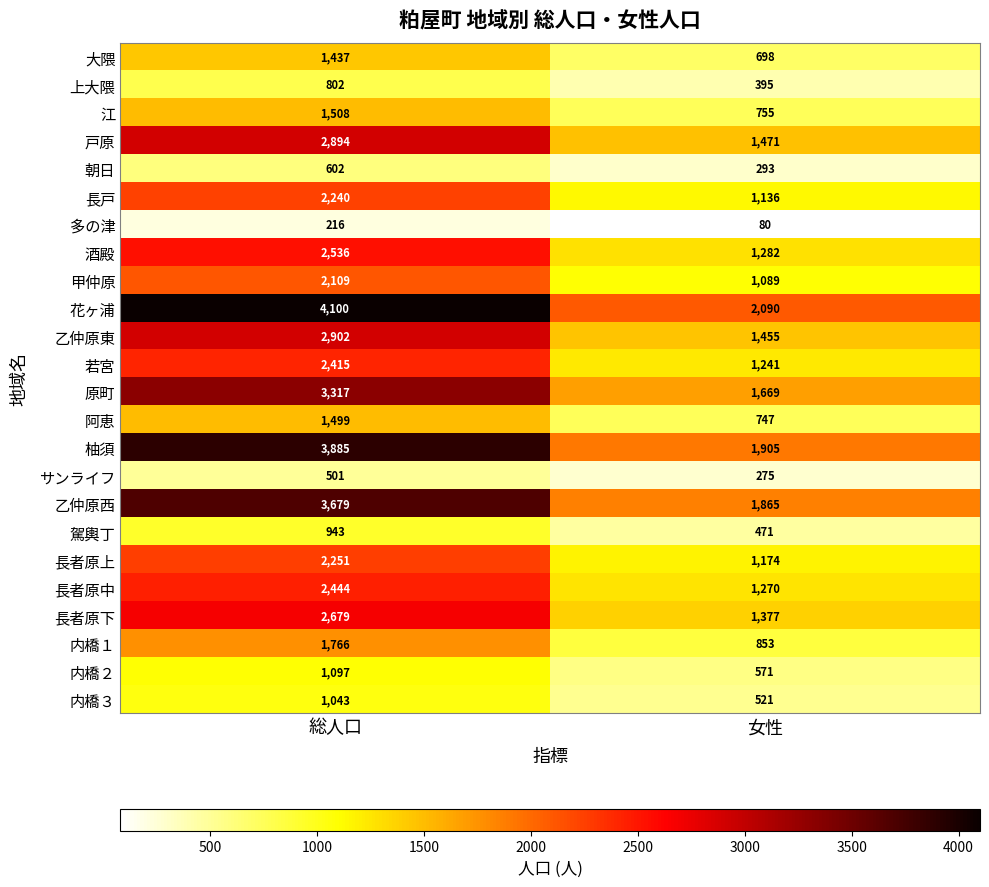

Rank the series at 総人口 from highest to lowest value.

花ヶ浦, 柚須, 乙仲原西, 原町, 乙仲原東, 戸原, 長者原下, 酒殿, 長者原中, 若宮, 長者原上, 長戸, 甲仲原, 内橋１, 江, 阿恵, 大隈, 内橋２, 内橋３, 駕輿丁, 上大隈, 朝日, サンライフ, 多の津